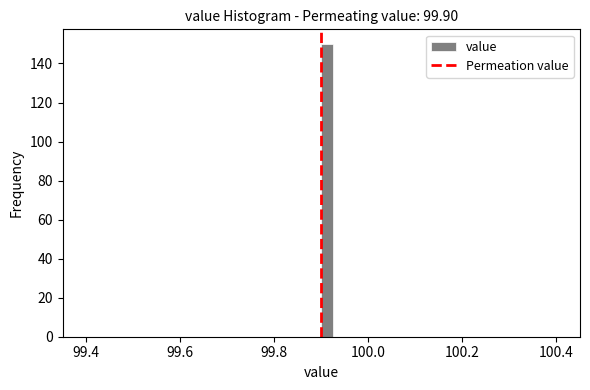

Read against the x-axis, roughly where is the centre of the tallest bar?

99.92